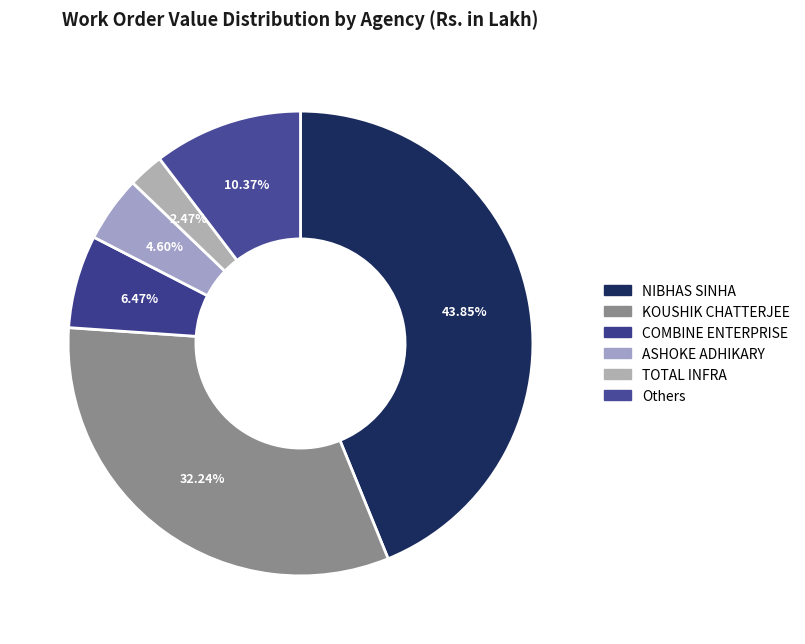

Is there a majority slice in this chart?

No